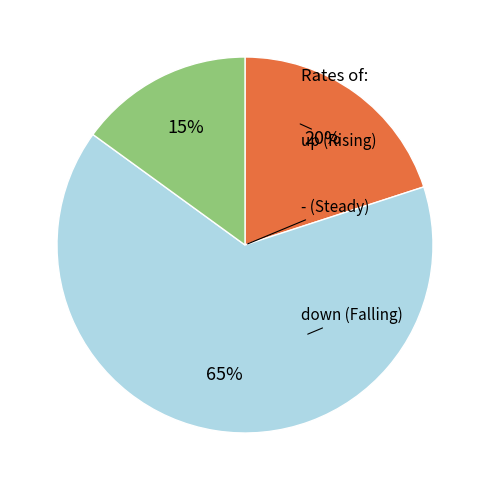

Is there a majority slice in this chart?

Yes